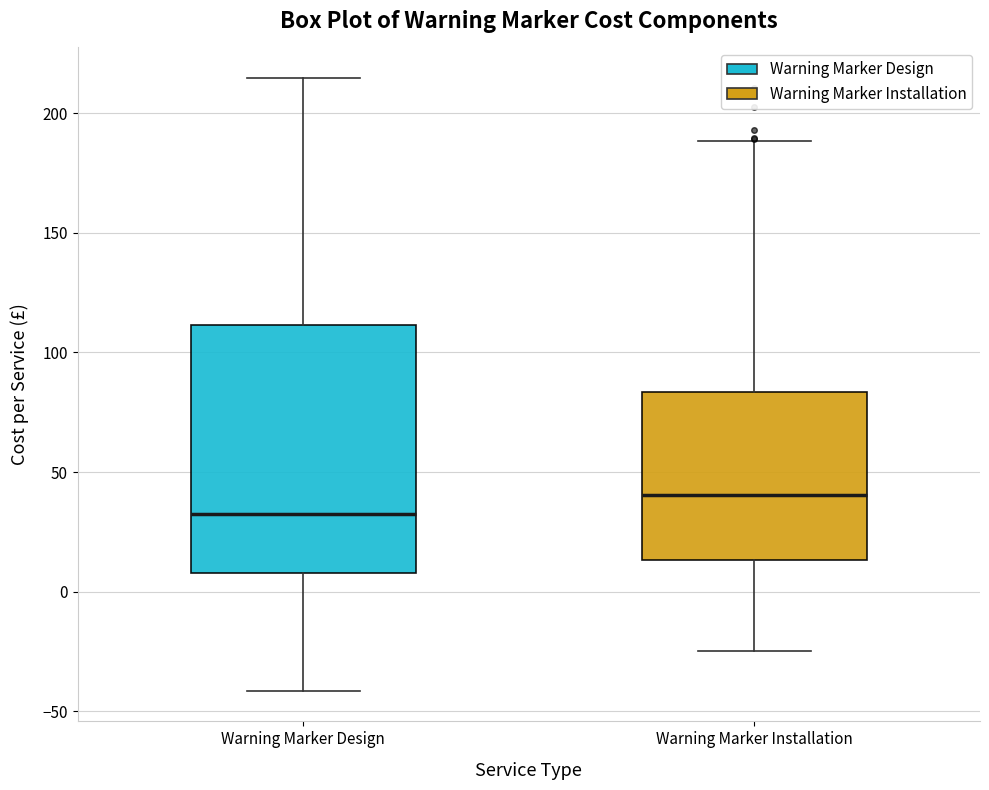

Reading left to right, read every box against the y-axis: the position of its median line, the range the box covers, and the ends of its whiskers. The values are not printed on the chart, so give them approximately, as read against the axis.

Warning Marker Design: median 30, box 10 to 110, whiskers -40 to 215
Warning Marker Installation: median 40, box 15 to 85, whiskers -25 to 190